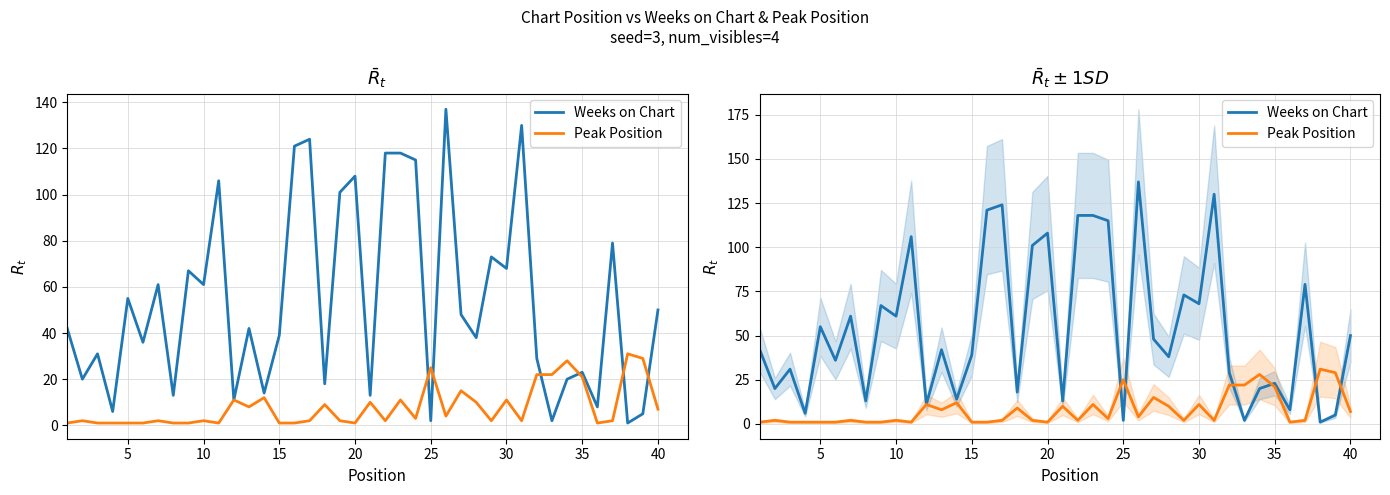

What are all the series names shown in the legend?

Weeks on Chart, Peak Position